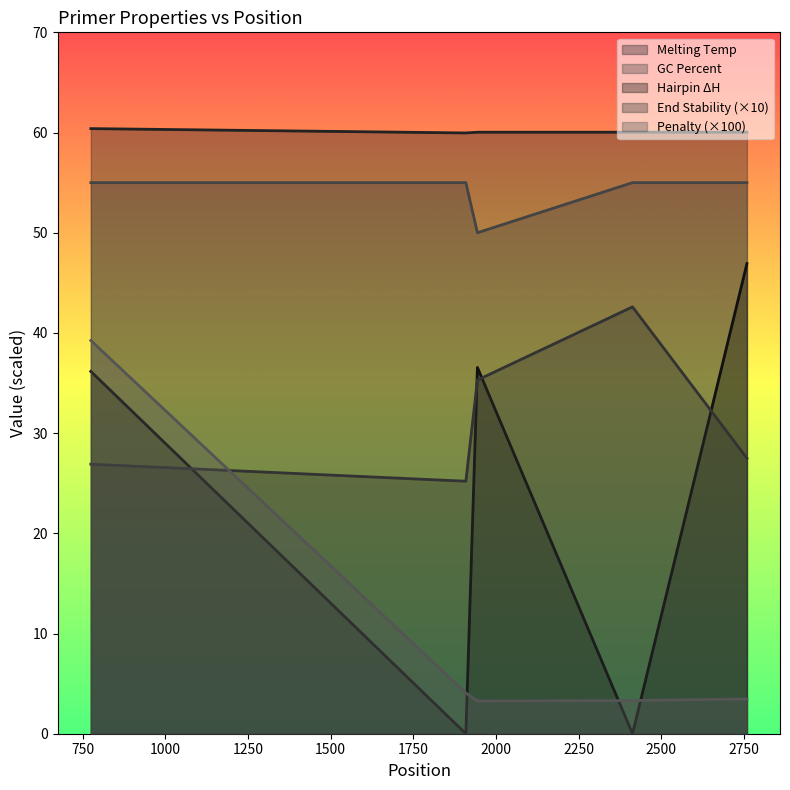

True or false: PRIMER_LEFT_0_HAIRPIN_TH has more than 1 interior local peaks.

False